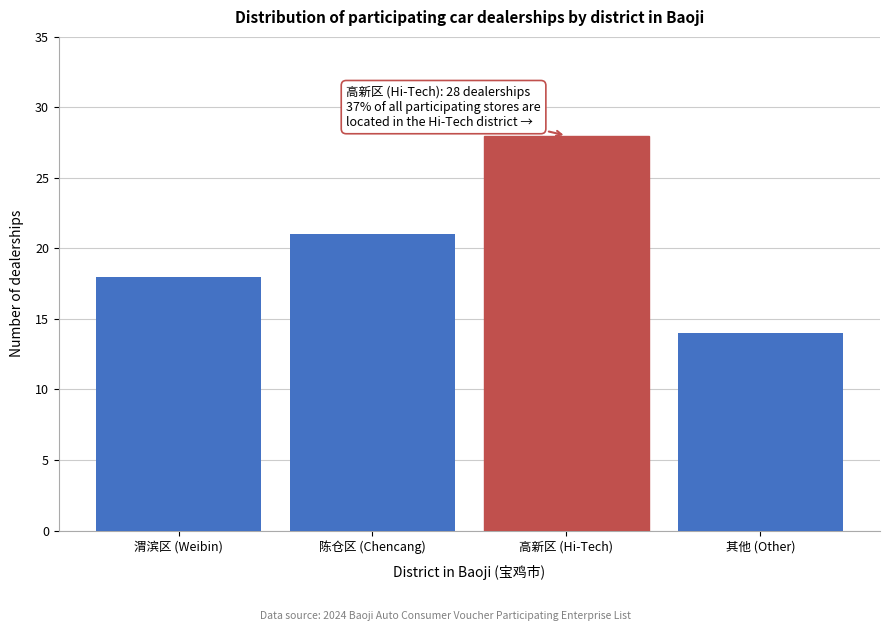

Reading left to right, transcribe all the data shown in this chart.

18	21	28	14